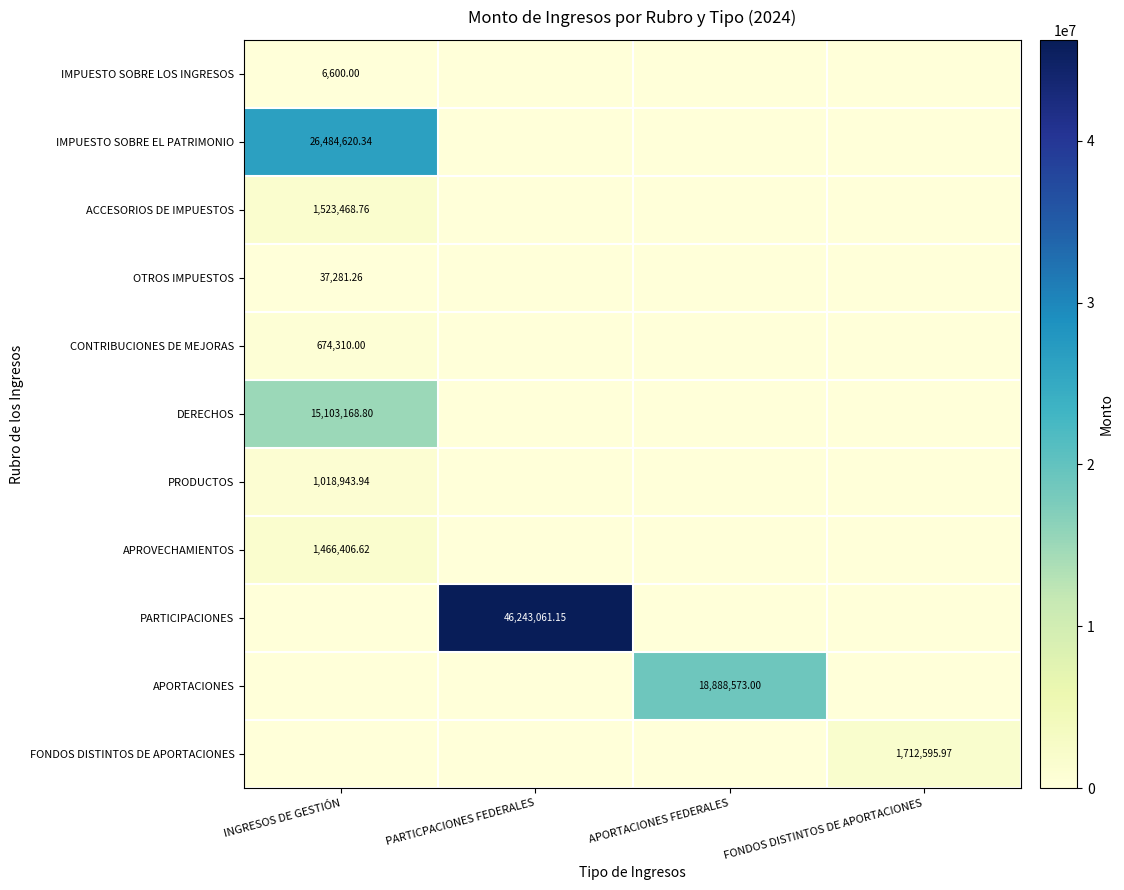

True or false: IMPUESTO SOBRE EL PATRIMONIO has a value of 0.0 at FONDOS DISTINTOS DE APORTACIONES.

True